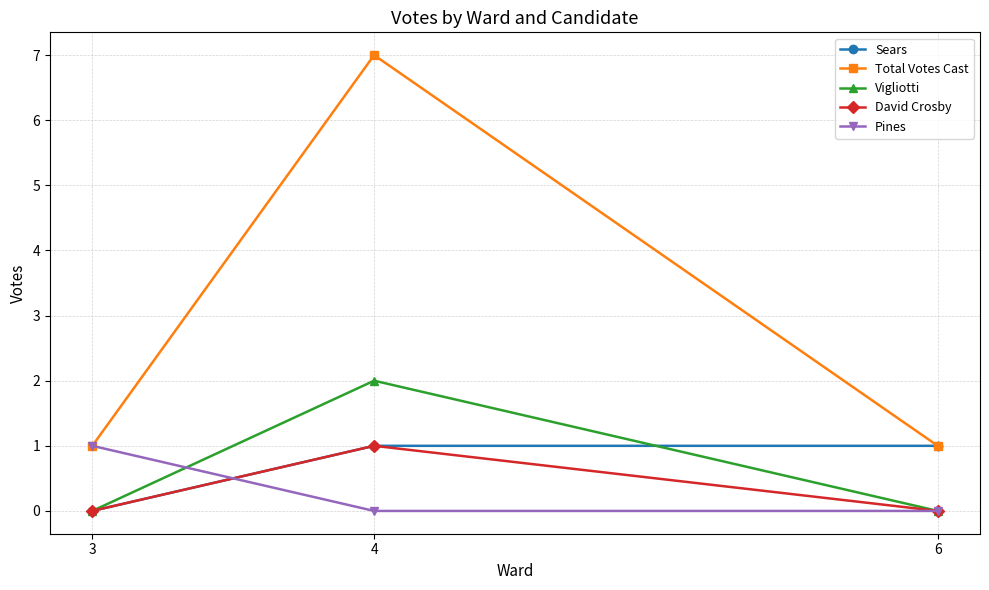

What is the difference between the maximum and minimum values in the Sears series?

1